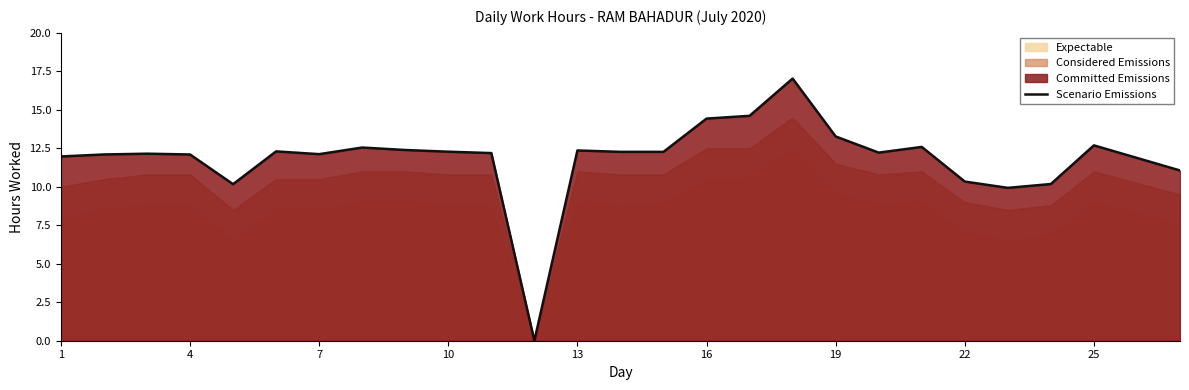

The chart shows a value of 14.6 at 16. True or false?

True